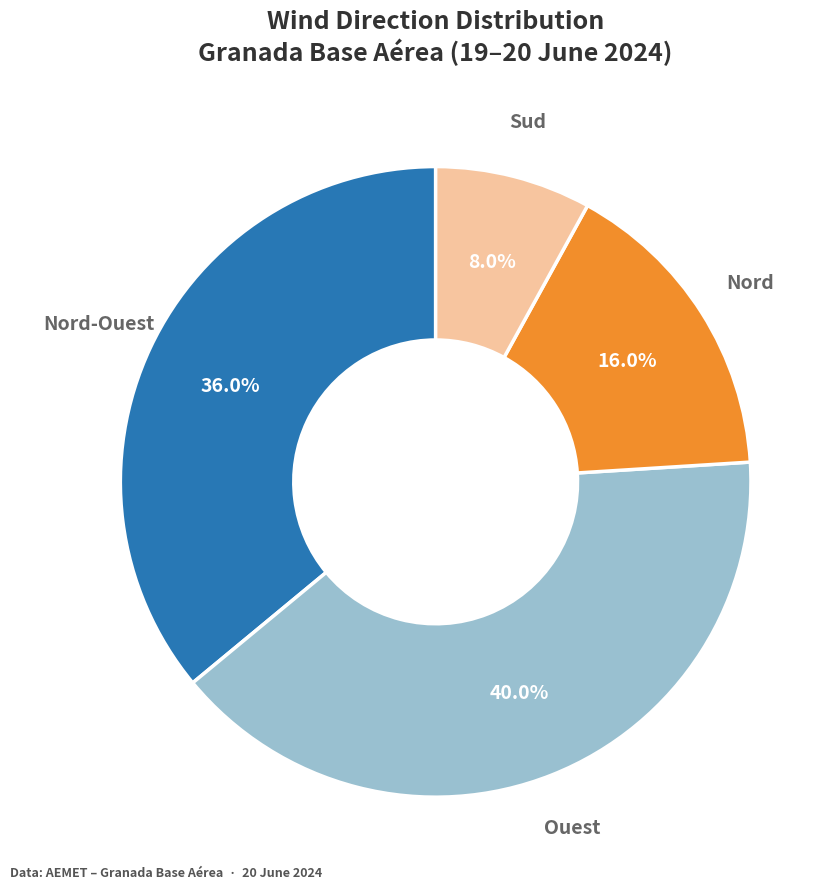

Is there any slice that represents more than half of the pie?

No